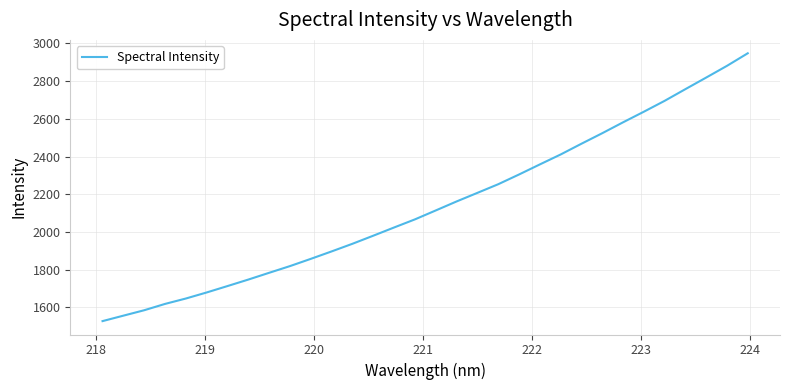

What is the minimum value shown in the chart?

1526.6